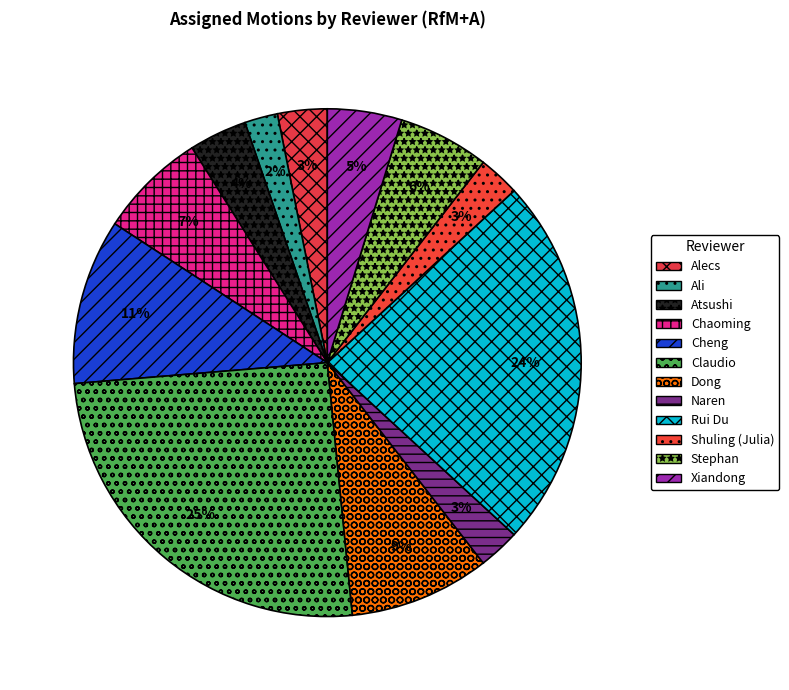

To the nearest percent, what percentage of the pie is Chaoming?

7%